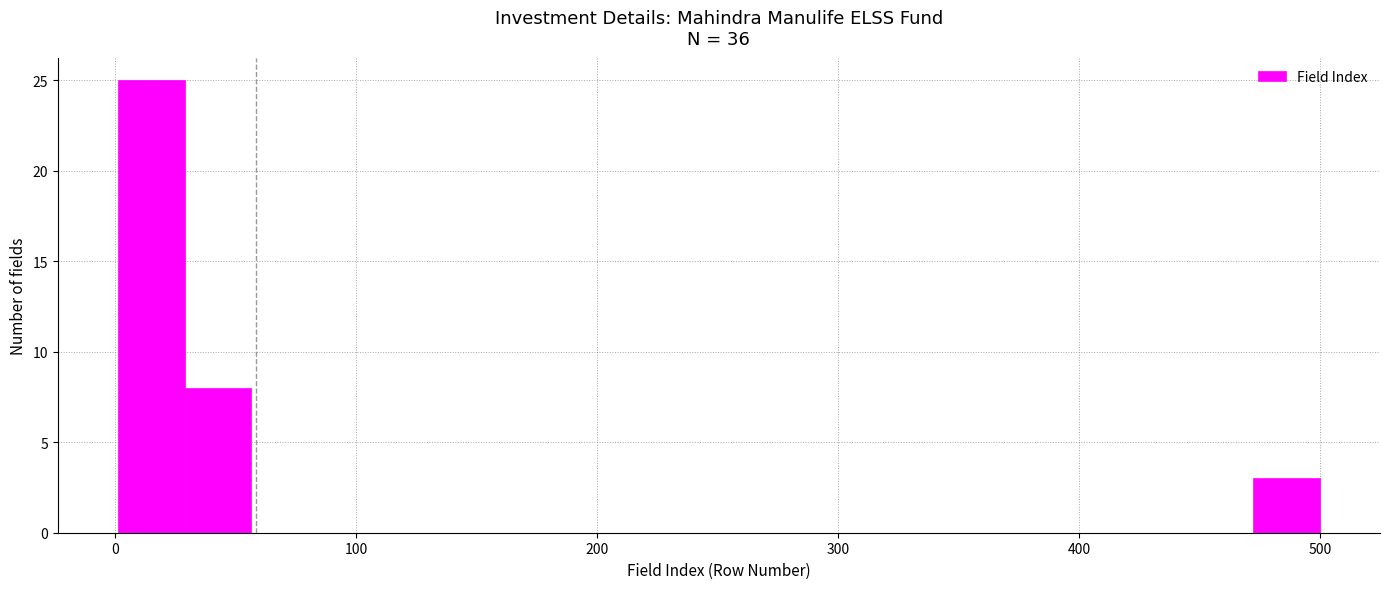

Read against the x-axis, roughly where is the centre of the tallest bar?

10